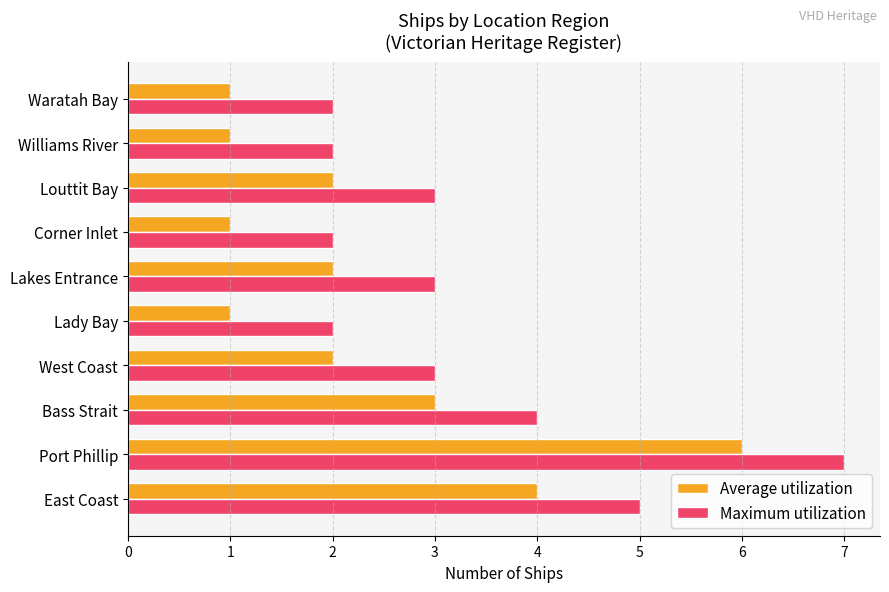

Count the number of data series in this chart.

2